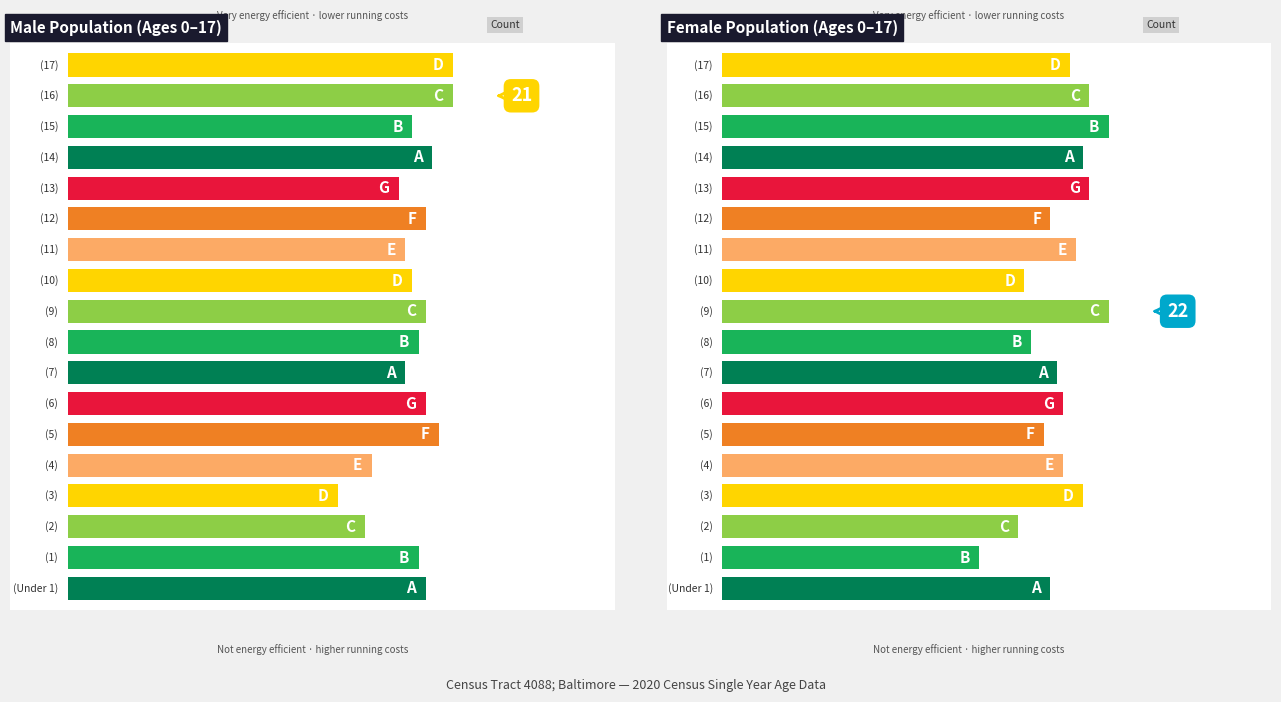

Where does the Male series first go above 16?

Under 1